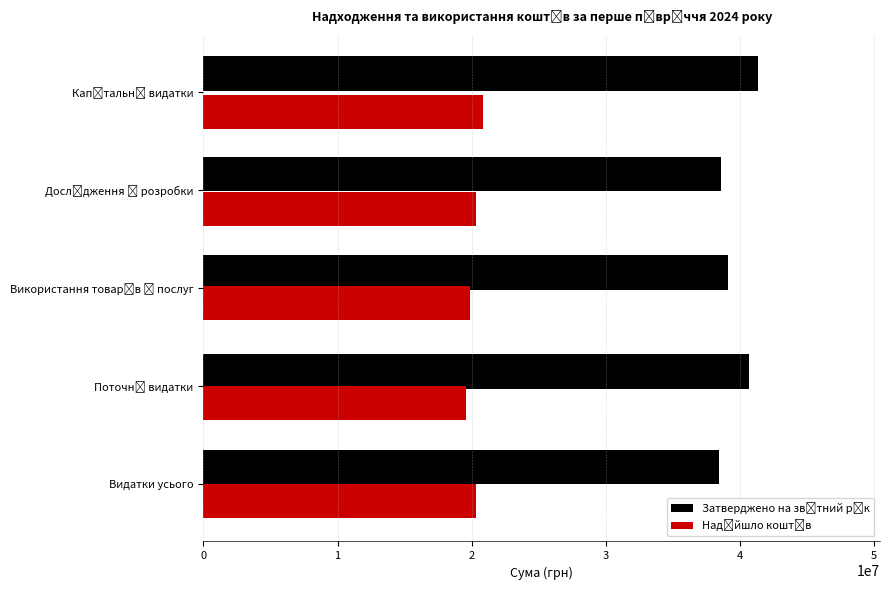

How many groups of bars are there?

5